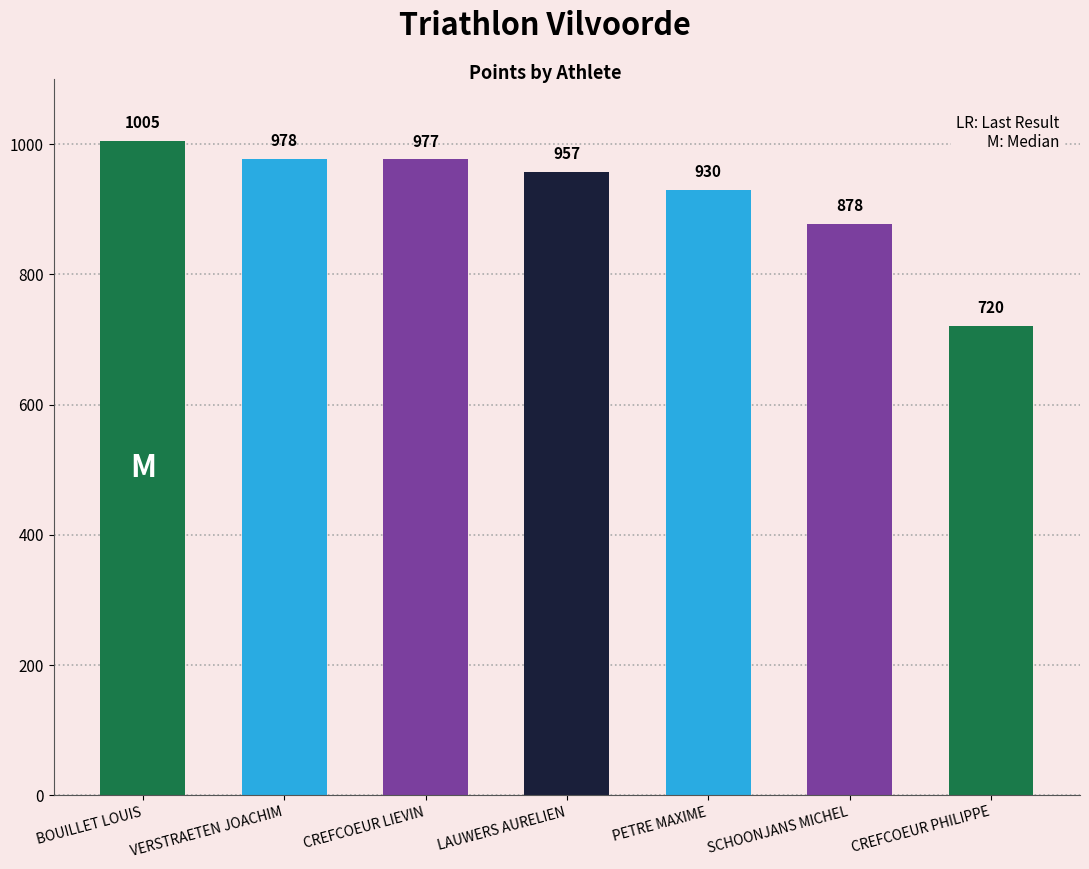

What is the approximate value at BOUILLET LOUIS?

1004.9